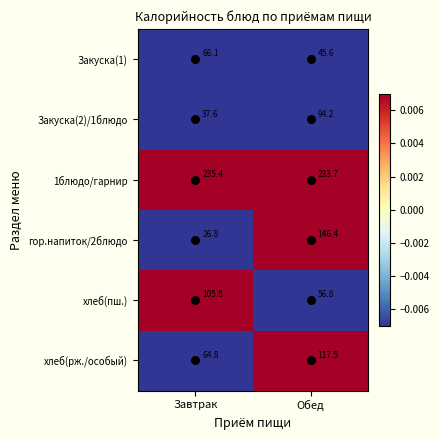

What is the difference between the maximum and minimum values in the 1блюдо/гарнир series?

1.7